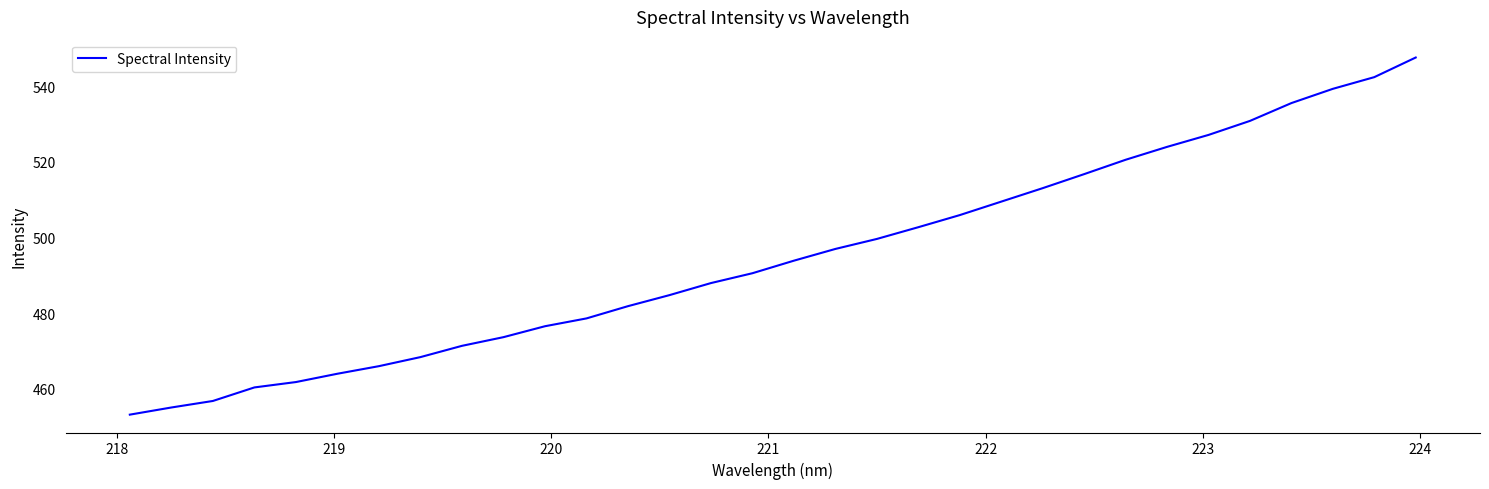

What is the maximum value shown in the chart?

547.6